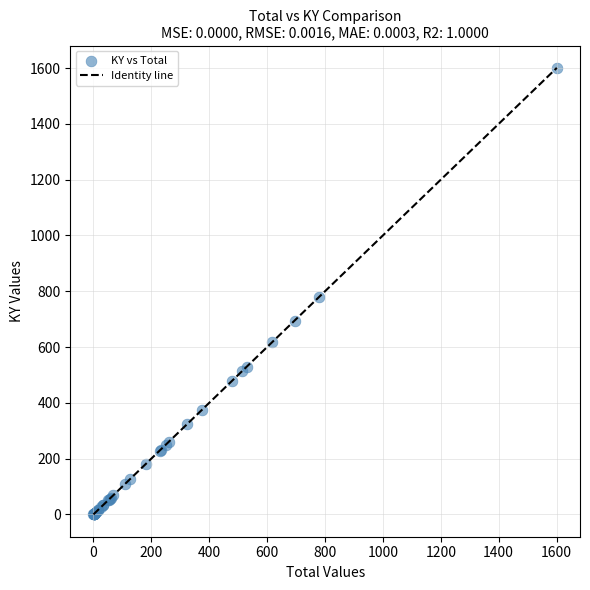

What Y value in the scatter plot is closest to 800?

780.4